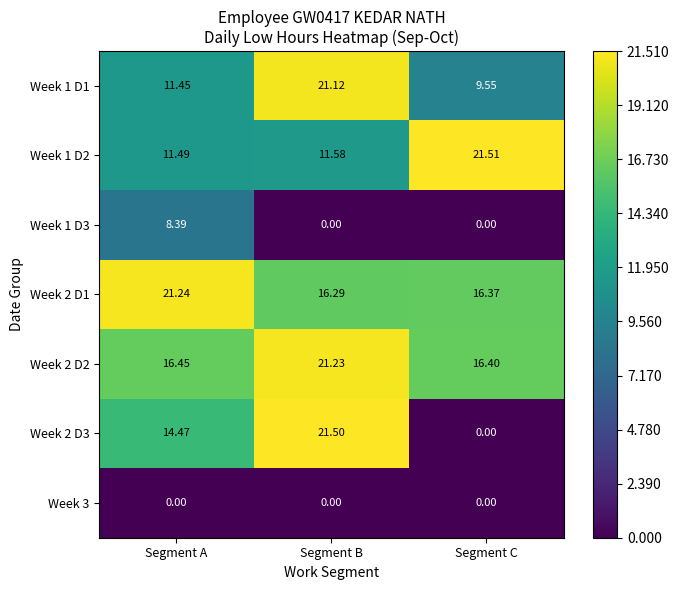

How many data points does each series have?

3